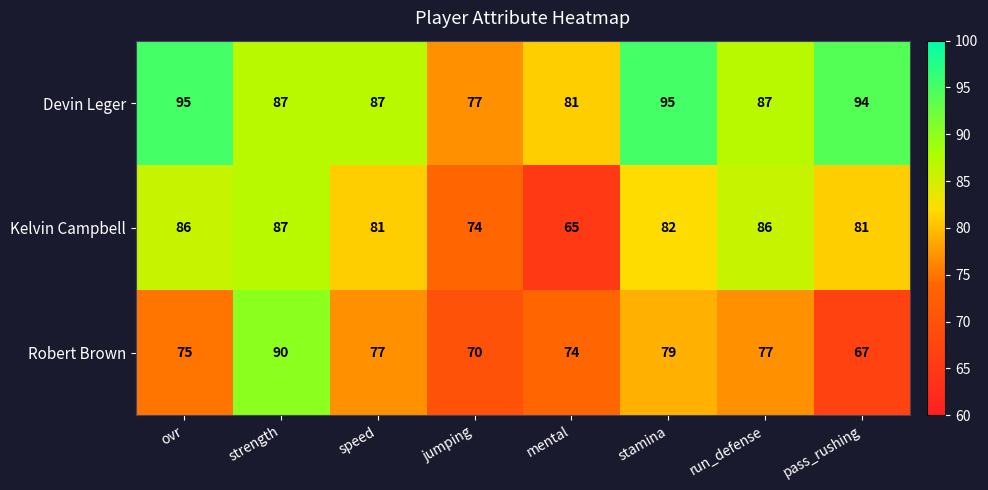

List the series in order of their overall mean, lowest first.

Robert Brown, Kelvin Campbell, Devin Leger